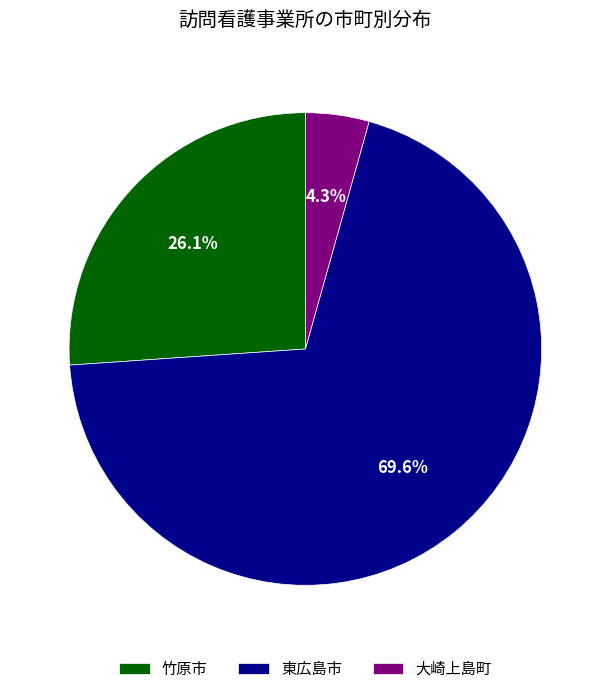

To the nearest percent, what is the average slice percentage?

33%